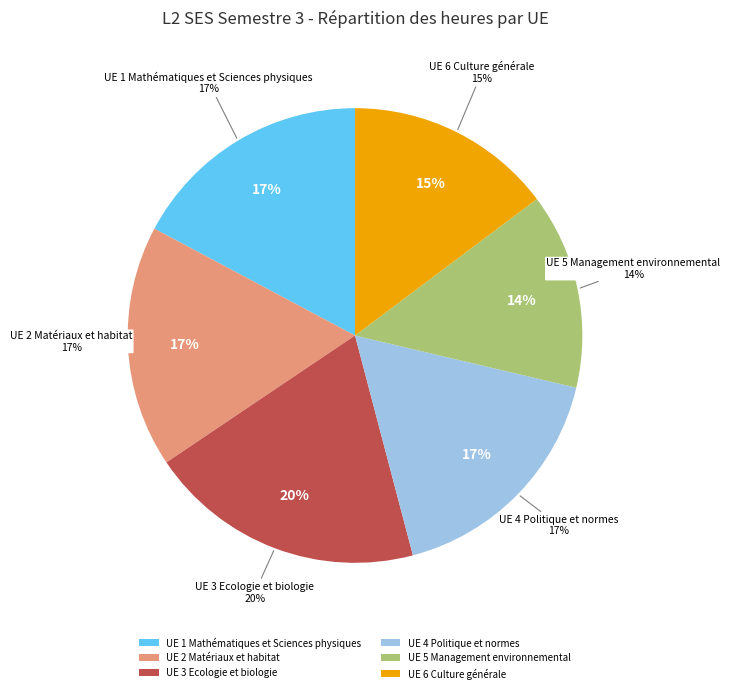

Which has a higher value, UE 5 Management environnemental or UE 3 Ecologie et biologie?

UE 3 Ecologie et biologie